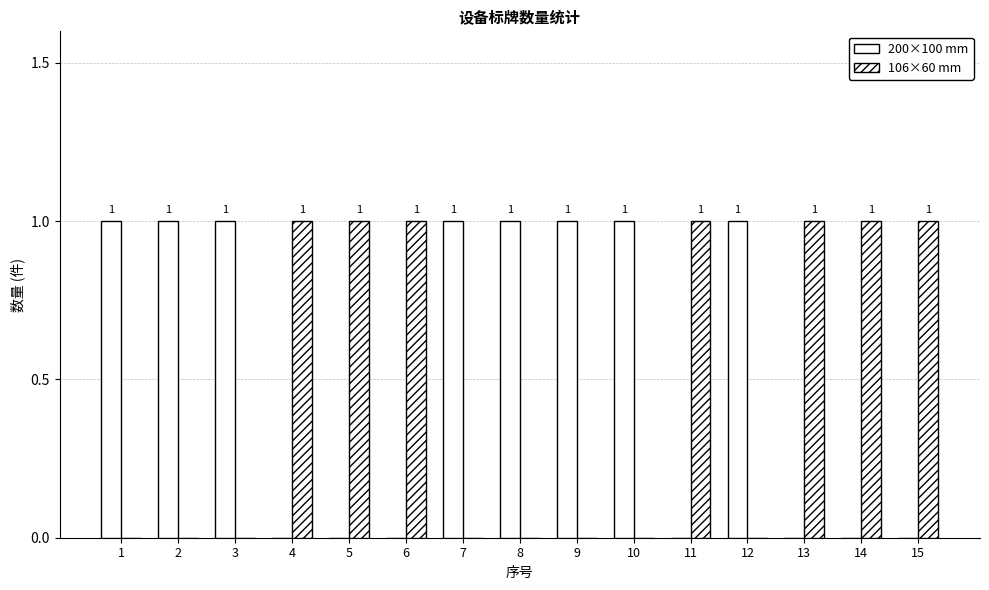

The value of 106×60 mm at 13 is 1. True or false?

True